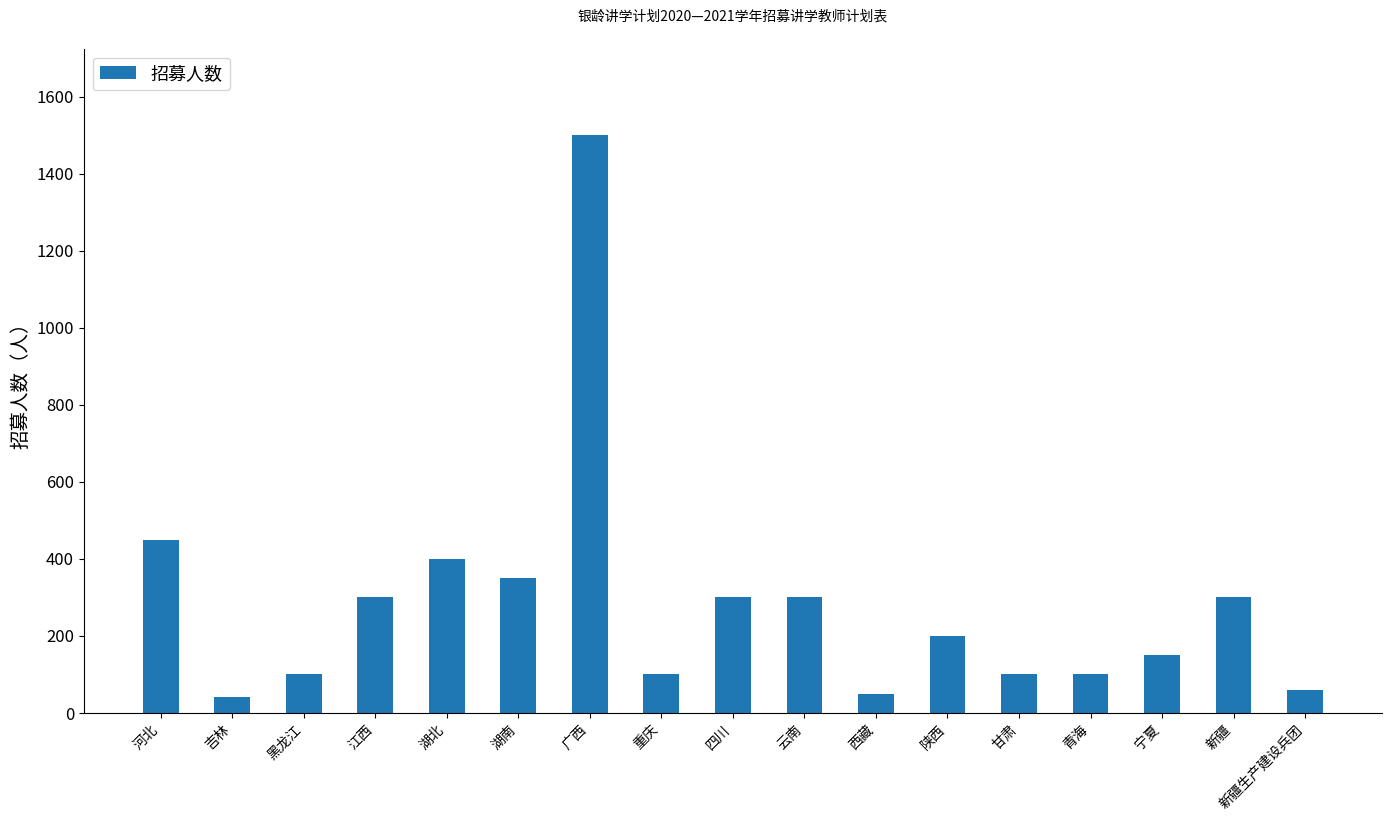

What is the sum of all values?

4800